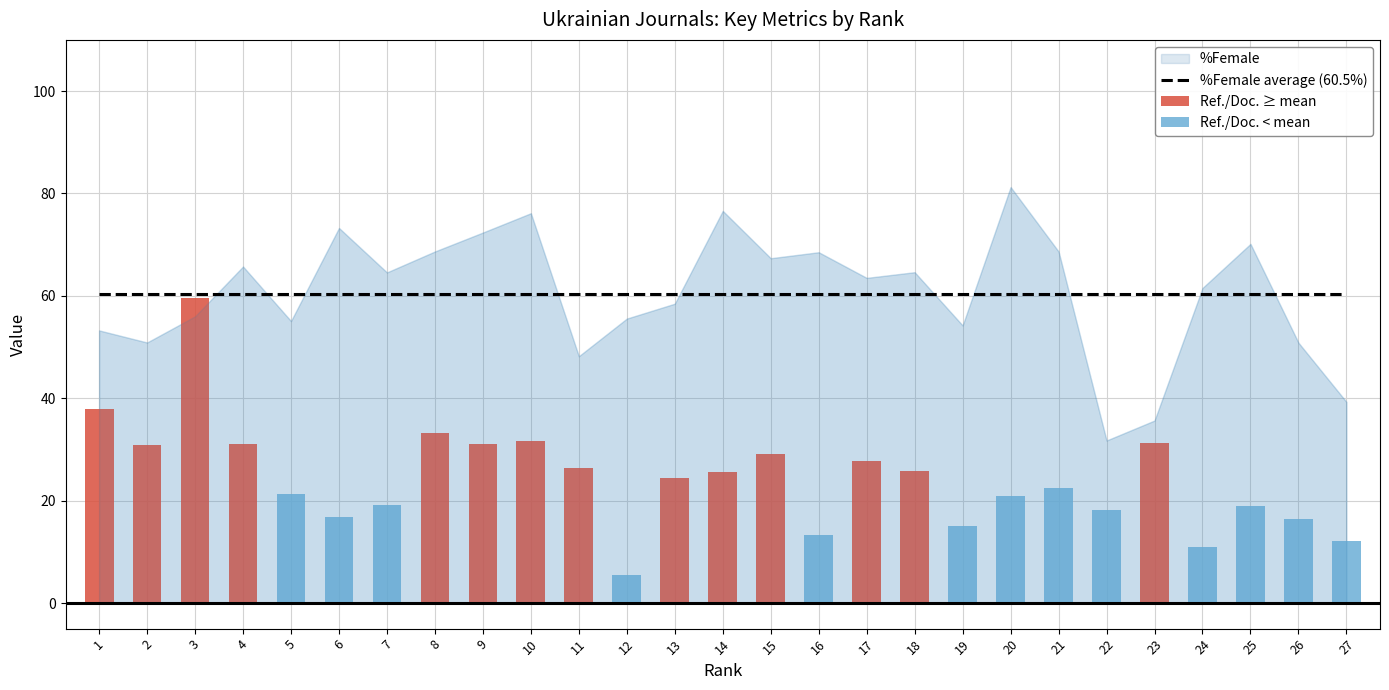

Which series changed the most between 8 and 16?

Ref. / Doc.